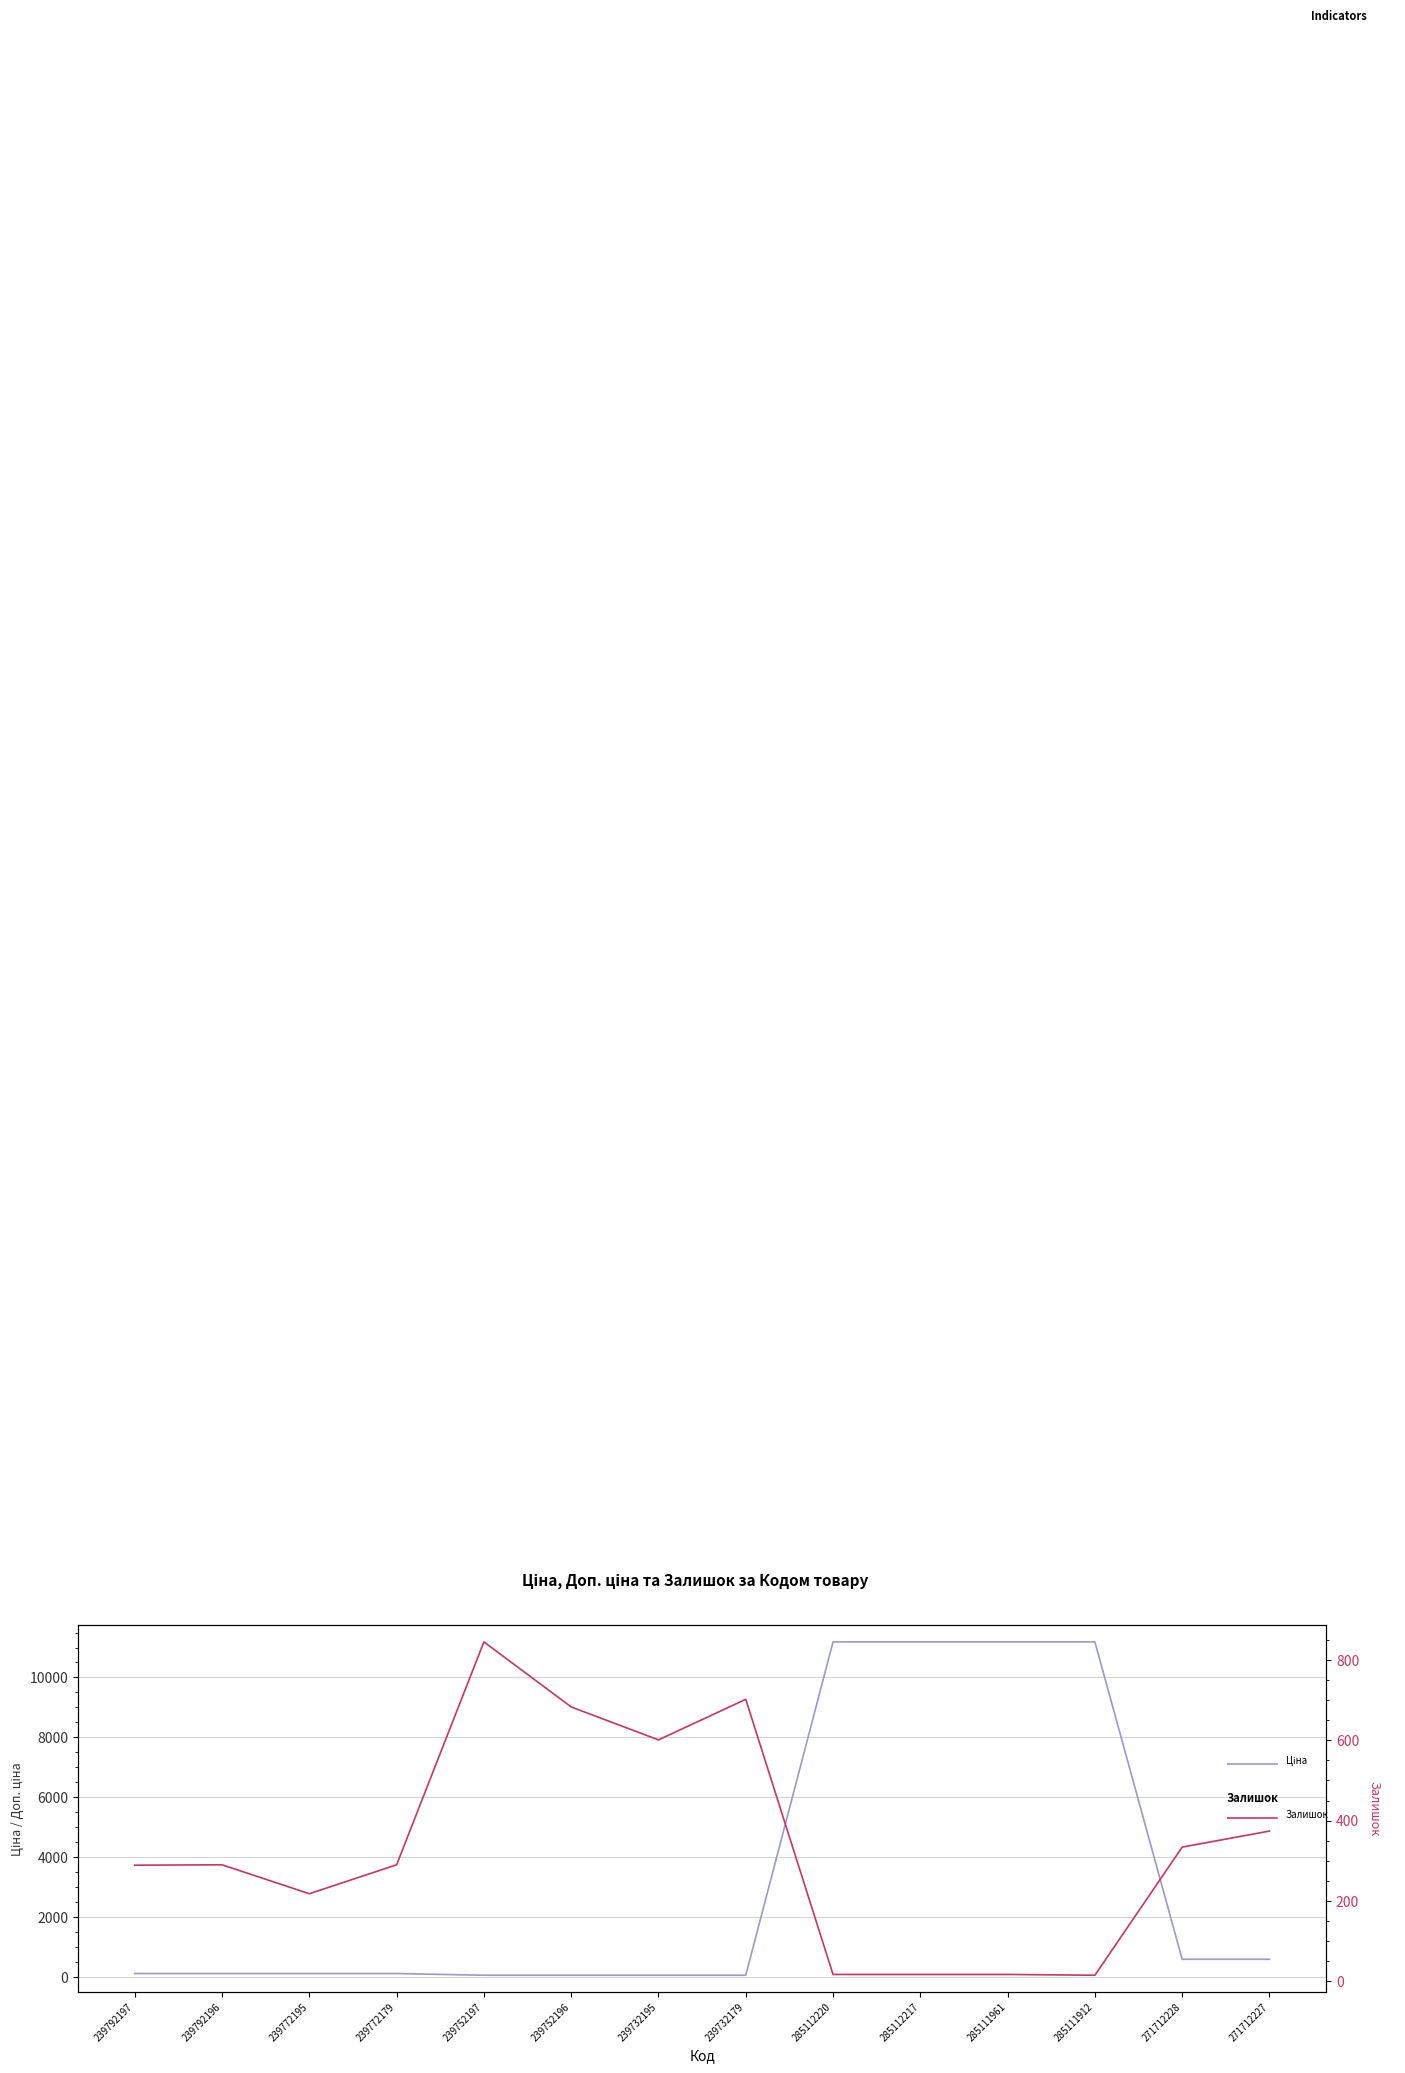

Reading left to right, transcribe all the data shown in this chart.

Ціна: 114.1	114.1	114.1	114.1	57.0	57.0	57.0	57.0	11188.2	11188.2	11188.2	11188.2	589.9	589.9
Залишок: 289.0	290.0	218.0	290.0	845.0	683.0	601.0	702.0	17.0	17.0	17.0	15.0	334.0	374.0